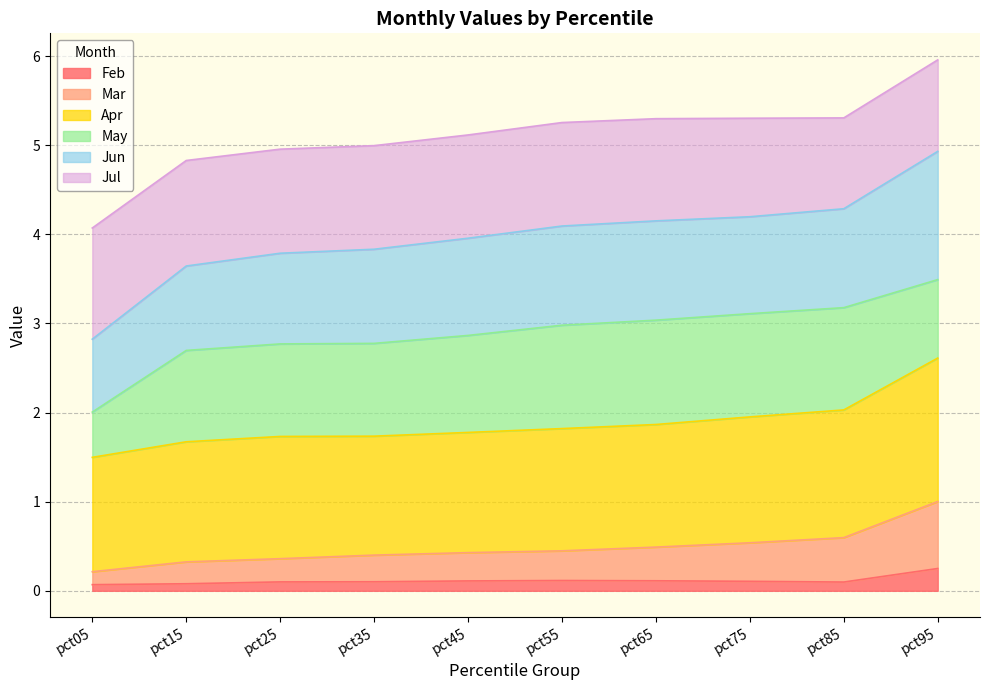

What is the lowest value of the Mar series?

0.2